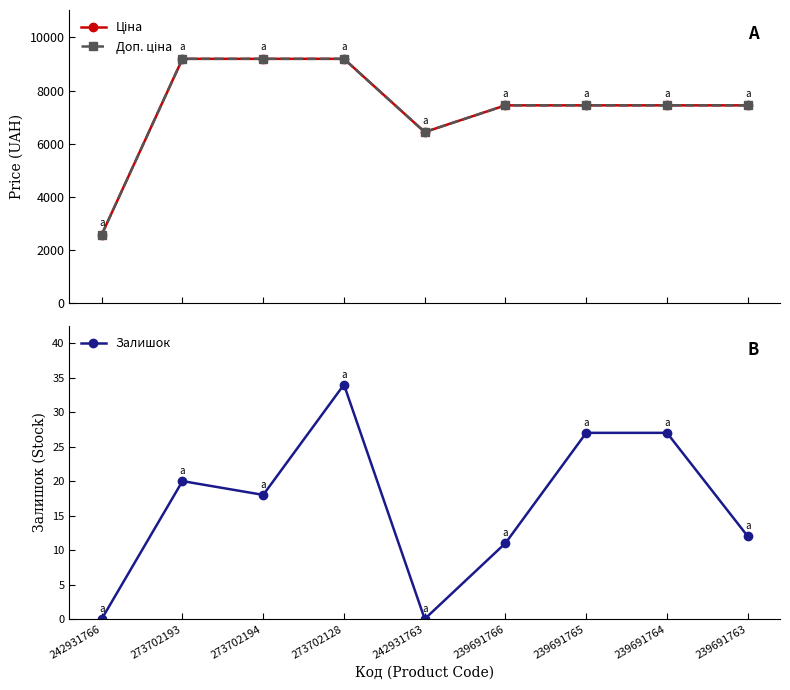

What is the difference between the maximum and minimum values in the Доп. ціна series?

6621.3